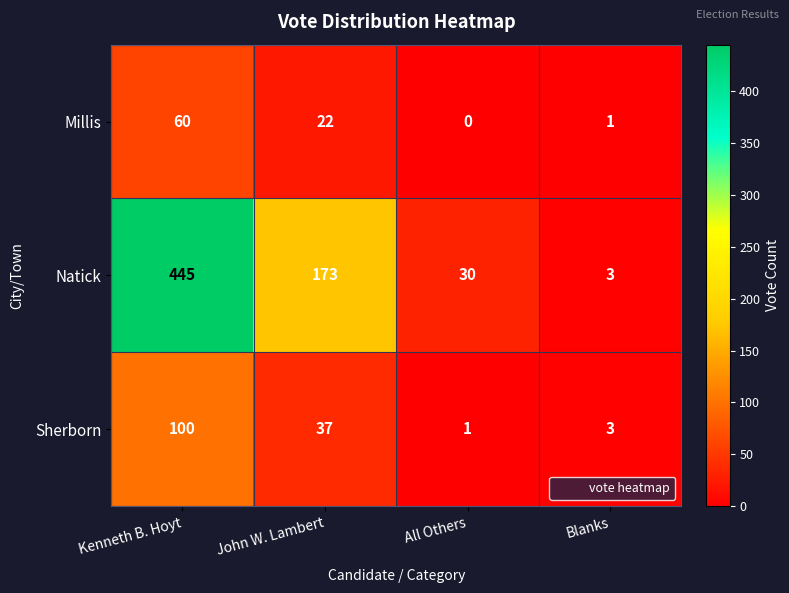

Where does the Millis series first go above 22?

Kenneth B. Hoyt